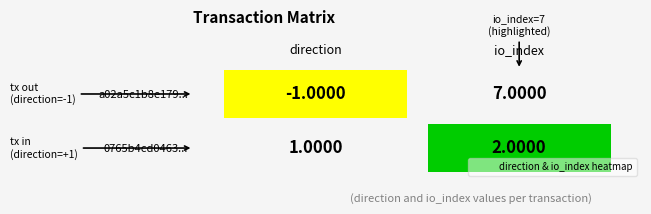

Between 1 and 0, which is larger?

1